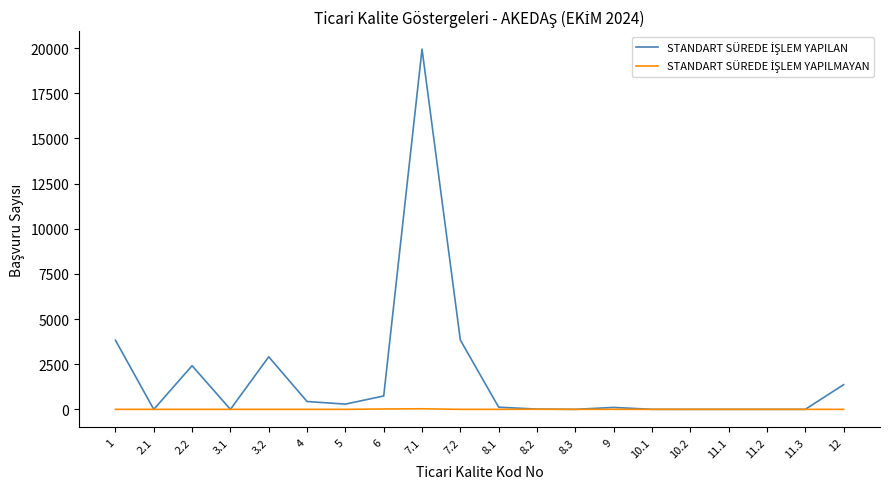

How many lines are shown in the chart?

2